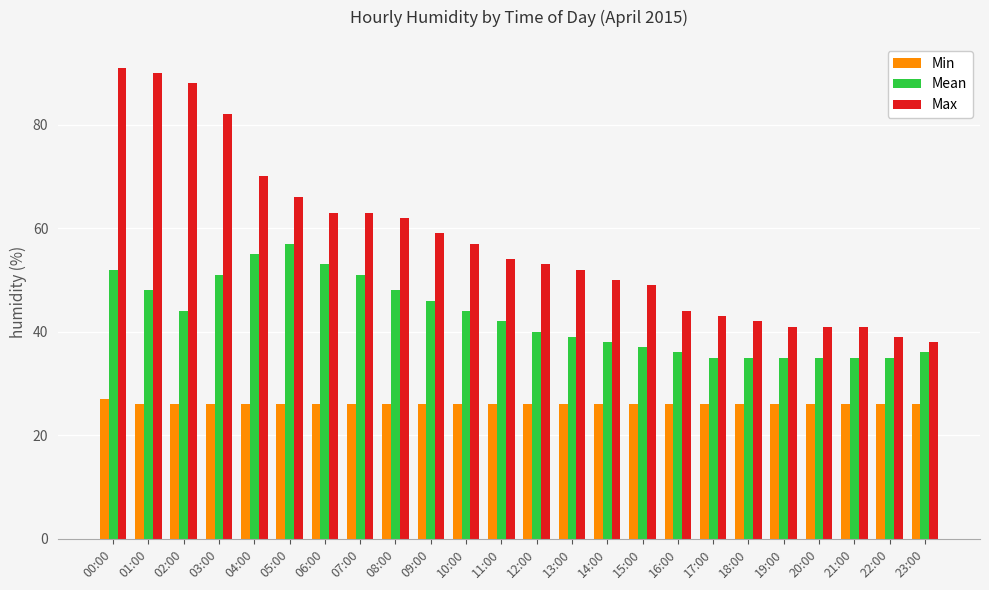

What is the average value of the Min series?

26